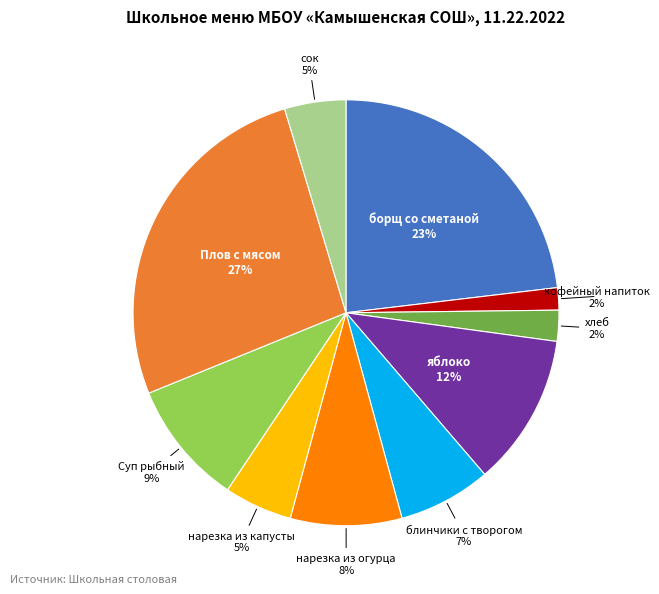

True or false: борщ со сметаной accounts for 10% of the total.

False